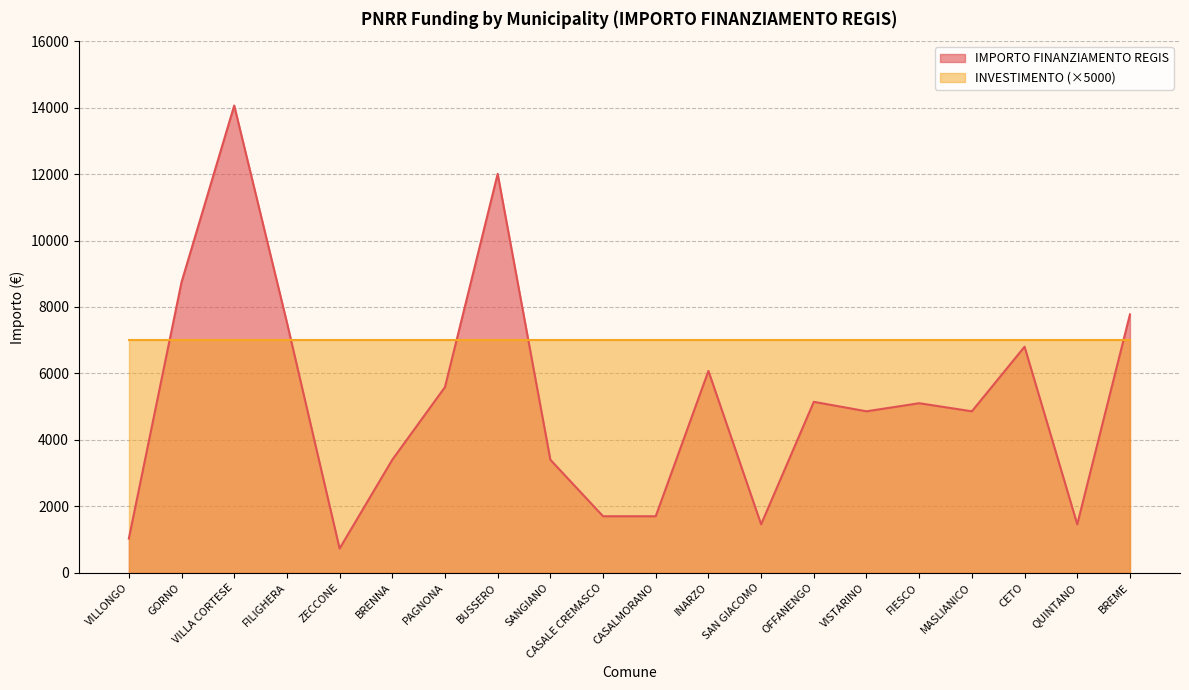

At which label does the data first exceed 5103?

GORNO